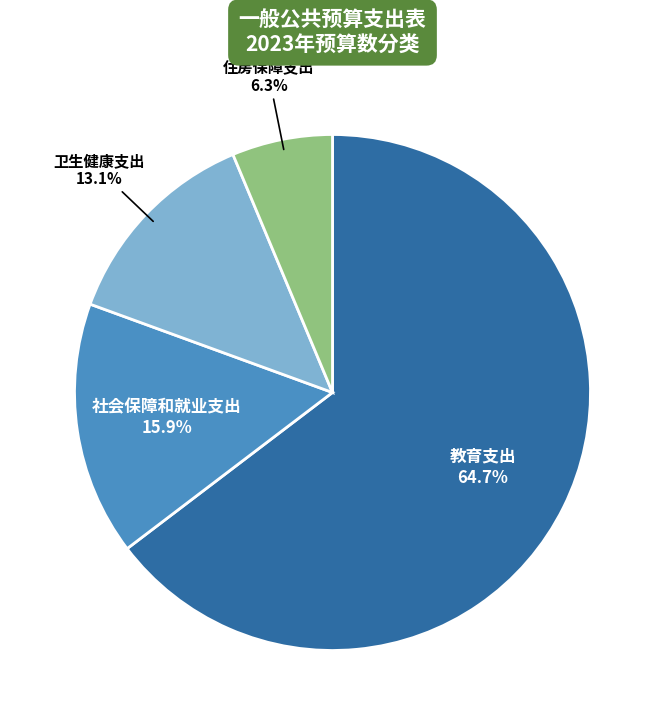

Does any single category account for the majority?

Yes